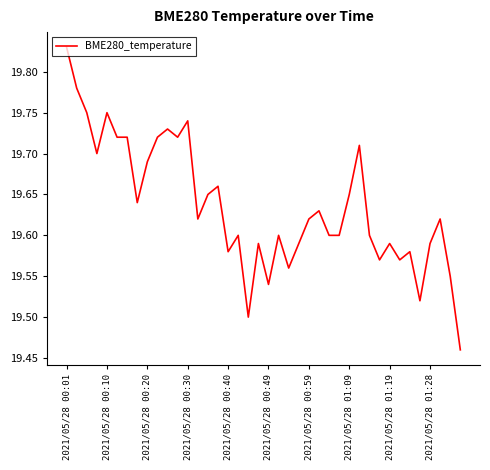

What is the difference between the maximum and minimum values?

0.4